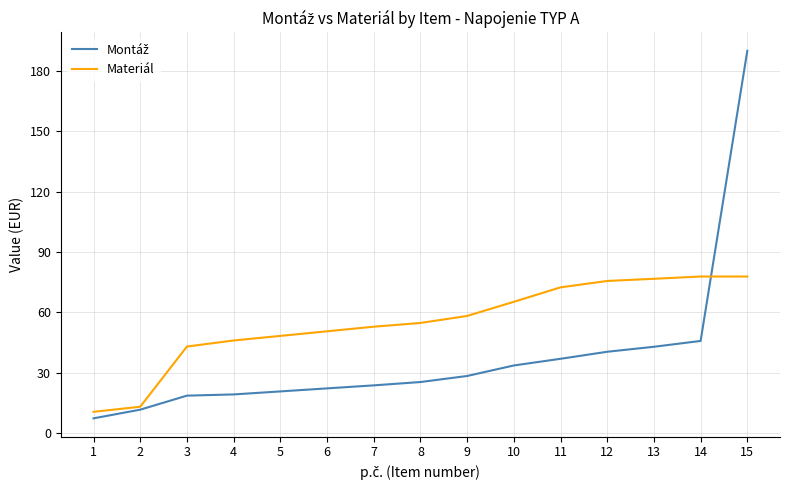

How many series are shown in this chart?

2